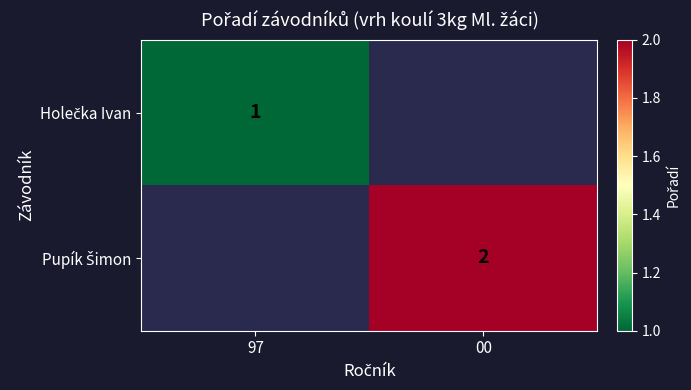

At how many categories does at least one series exceed 1?

1